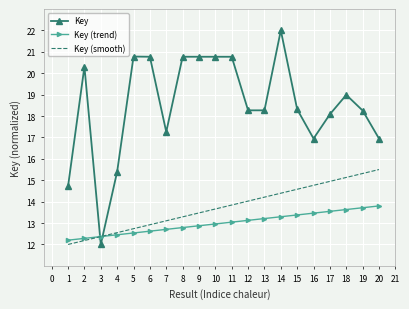

At 11, list the series in order from smallest to largest.

Key (trend), Key (smooth), Key